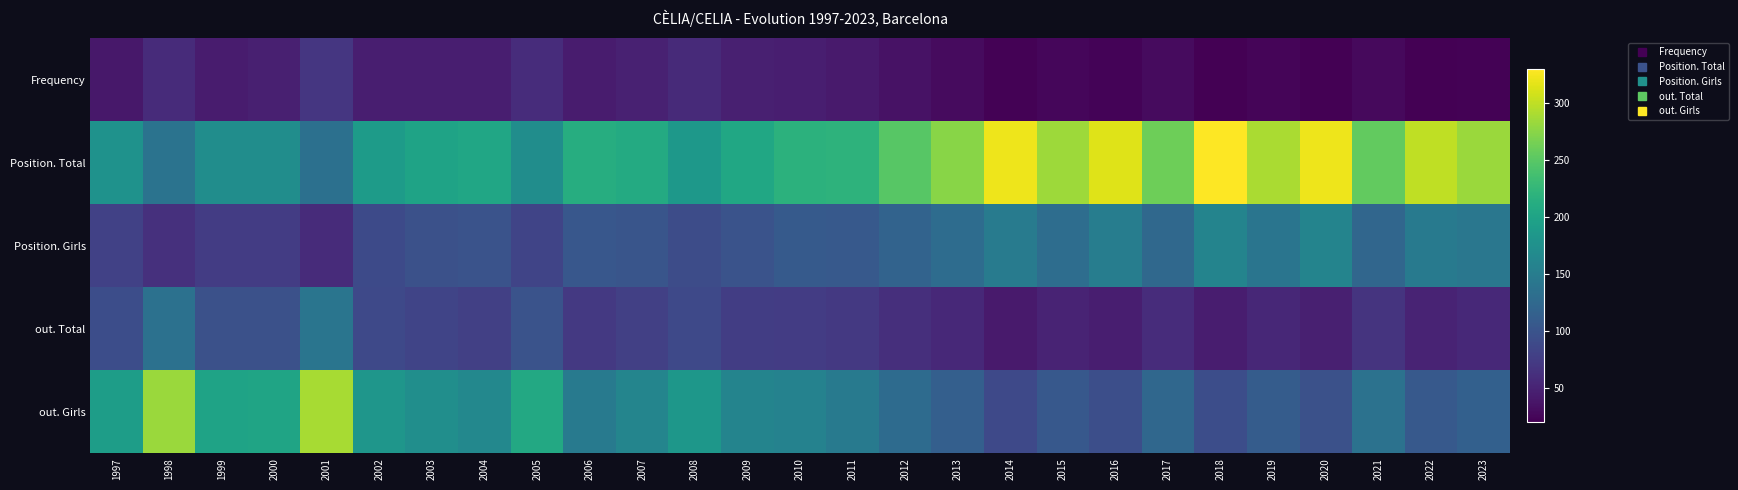

Reading left to right, list all the values displayed in this chart.

Frequency: 1997=40	1998=58	1999=44	2000=47	2001=69	2002=46	2003=46	2004=46	2005=59	2006=43	2007=48	2008=57	2009=47	2010=46	2011=42	2012=35	2013=29	2014=22	2015=26	2016=23	2017=29	2018=21	2019=24	2020=20	2021=28	2022=21	2023=22
Position. Total: 1997=178	1998=138	1999=172	2000=171	2001=134	2002=190	2003=199	2004=203	2005=171	2006=213	2007=209	2008=185	2009=204	2010=218	2011=220	2012=249	2013=274	2014=321	2015=284	2016=314	2017=261	2018=329	2019=290	2020=321	2021=255	2022=300	2023=282
Position. Girls: 1997=80	1998=63	1999=75	2000=75	2001=58	2002=90	2003=97	2004=99	2005=83	2006=104	2007=102	2008=92	2009=99	2010=107	2011=106	2012=118	2013=129	2014=148	2015=131	2016=151	2017=124	2018=160	2019=140	2020=159	2021=122	2022=146	2023=142
out. Total: 1997=93	1998=135	1999=97	2000=97	2001=140	2002=88	2003=83	2004=79	2005=99	2006=71	2007=78	2008=88	2009=76	2010=75	2011=71	2012=62	2013=56	2014=42	2015=51	2016=46	2017=59	2018=45	2019=54	2020=47	2021=66	2022=51	2023=56
out. Girls: 1997=192	1998=282	1999=199	2000=201	2001=288	2002=182	2003=173	2004=164	2005=206	2006=147	2007=161	2008=183	2009=159	2010=157	2011=146	2012=128	2013=114	2014=88	2015=105	2016=94	2017=123	2018=93	2019=110	2020=97	2021=136	2022=106	2023=115